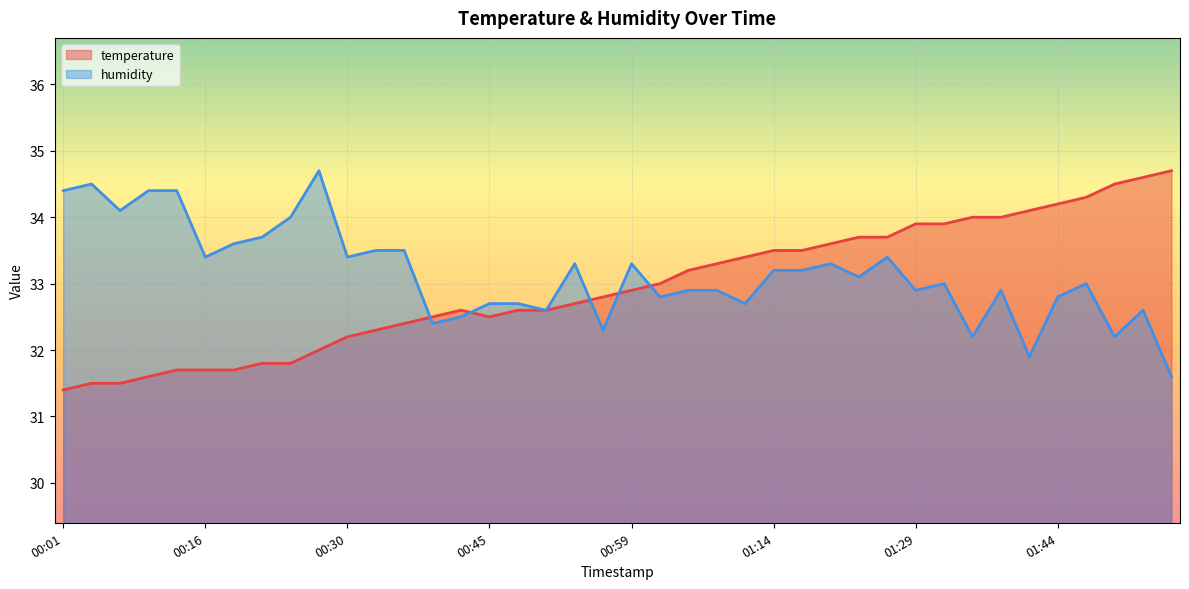

Rank the categories by humidity value from lowest to highest.

01:55, 01:40, 01:35, 01:49, 00:57, 00:39, 00:42, 00:51, 01:52, 00:45, 00:48, 01:11, 01:02, 01:44, 01:05, 01:08, 01:29, 01:37, 01:32, 01:46, 01:23, 01:14, 01:17, 00:54, 00:59, 01:20, 00:16, 00:30, 01:26, 00:33, 00:36, 00:18, 00:21, 00:24, 00:07, 00:01, 00:10, 00:13, 00:04, 00:27